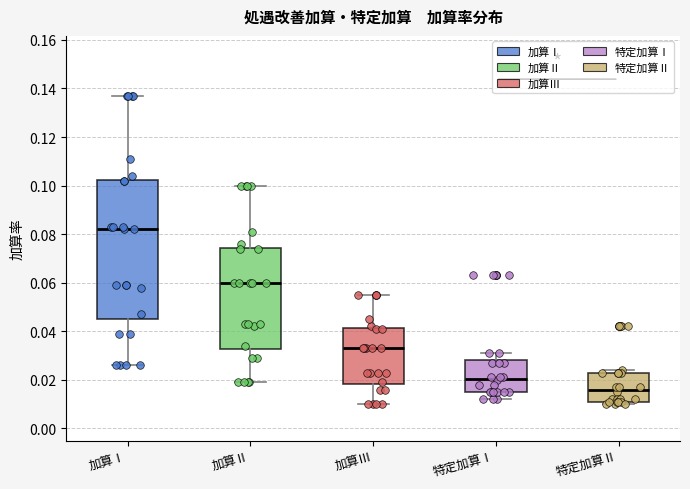

Reading left to right, read every box against the y-axis: the position of its median line, the range the box covers, and the ends of its whiskers. The values are not printed on the chart, so give them approximately, as read against the axis.

加算Ⅰ: median 0.082, box 0.046 to 0.102, whiskers 0.026 to 0.138
加算Ⅱ: median 0.060, box 0.032 to 0.074, whiskers 0.020 to 0.100
加算Ⅲ: median 0.034, box 0.018 to 0.042, whiskers 0.010 to 0.056
特定加算Ⅰ: median 0.020, box 0.016 to 0.028, whiskers 0.012 to 0.032
特定加算Ⅱ: median 0.016, box 0.012 to 0.024, whiskers 0.010 to 0.024 (just above the box's upper edge)